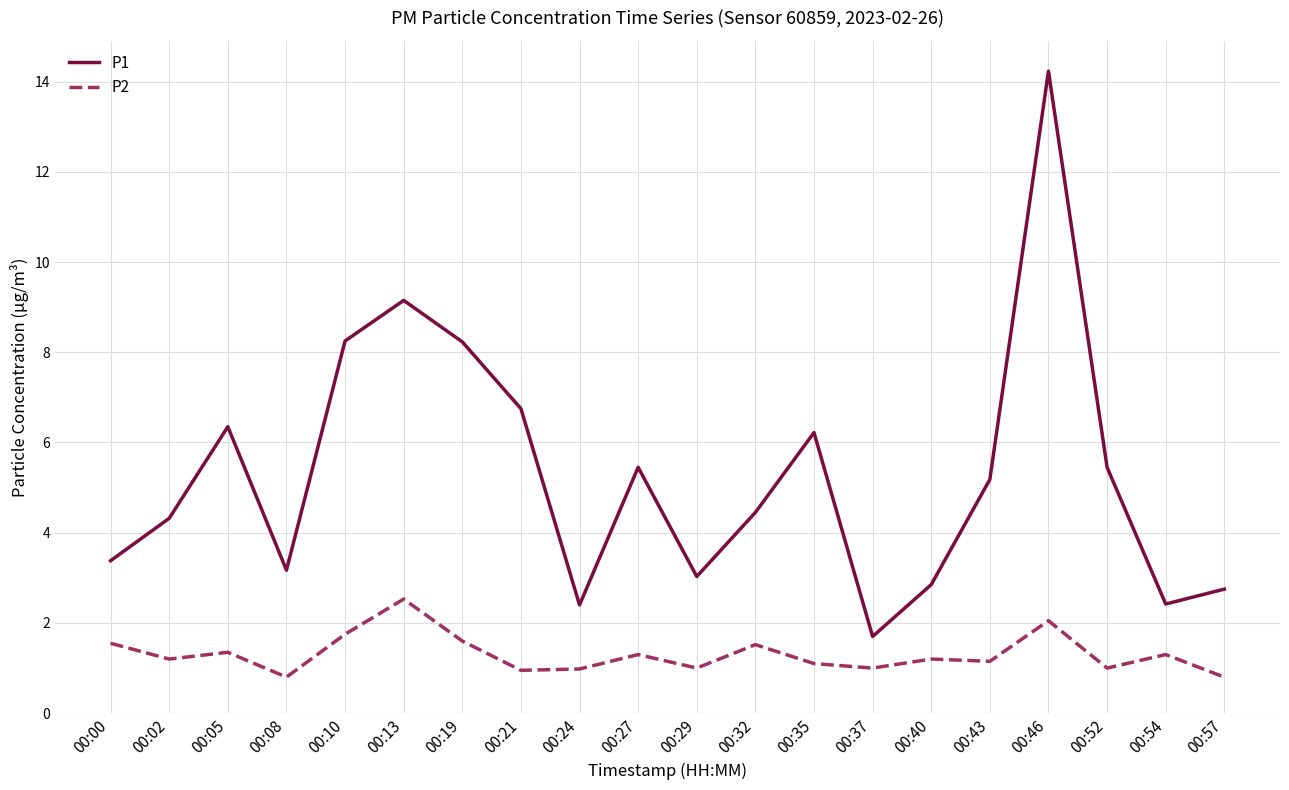

How many distinct data groups are displayed?

2